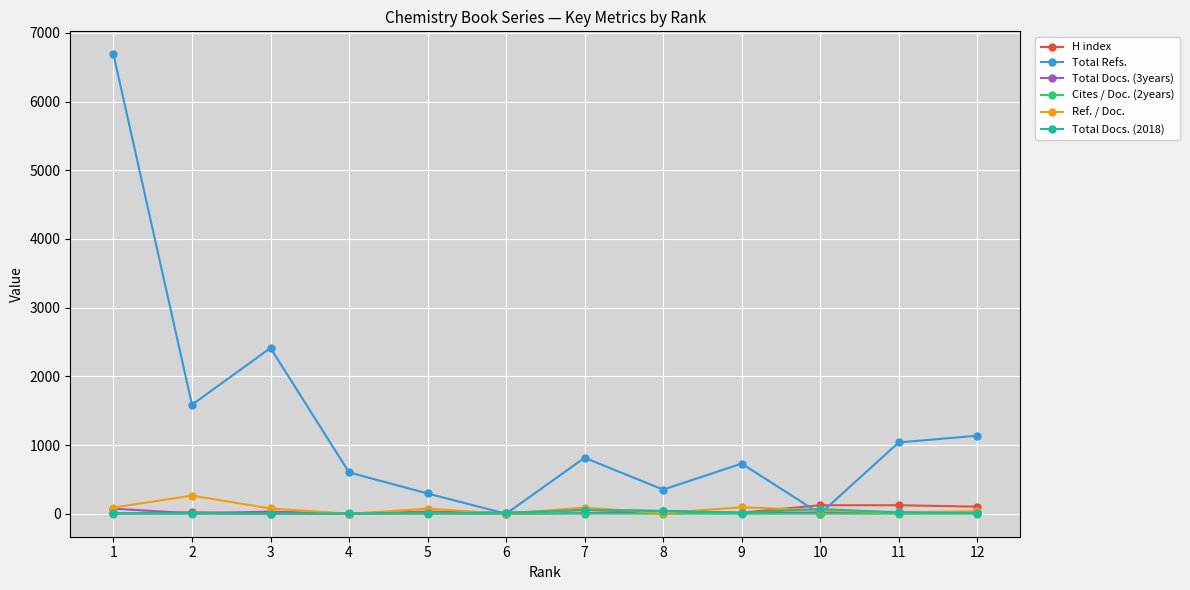

What is the difference between the maximum and second lowest values in the H index series?

119